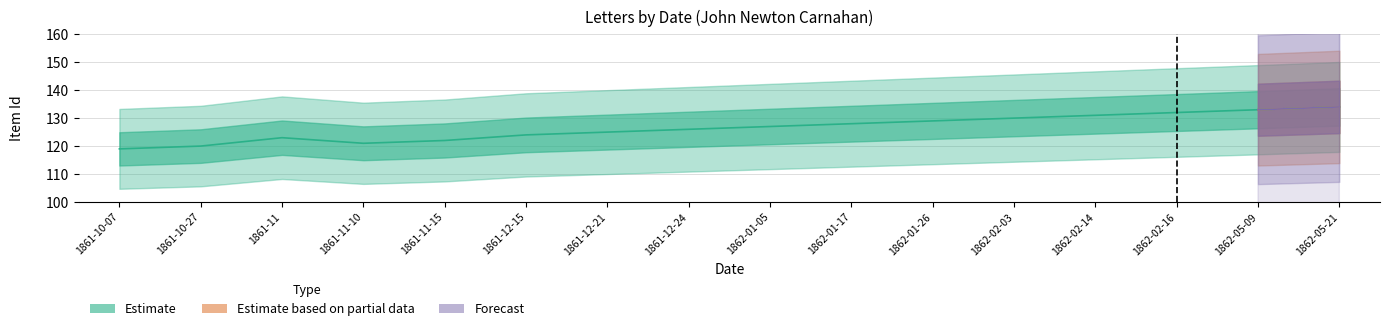

Reading left to right, extract all data points from this chart.

Estimate: 119	120	123	121	122	124	125	126	127	128	129	130	131	132	133	134
Estimate based on partial data: 0	0	0	0	0	0	0	0	0	0	0	0	0	0	133	134
Forecast: 0	0	0	0	0	0	0	0	0	0	0	0	0	0	133	134